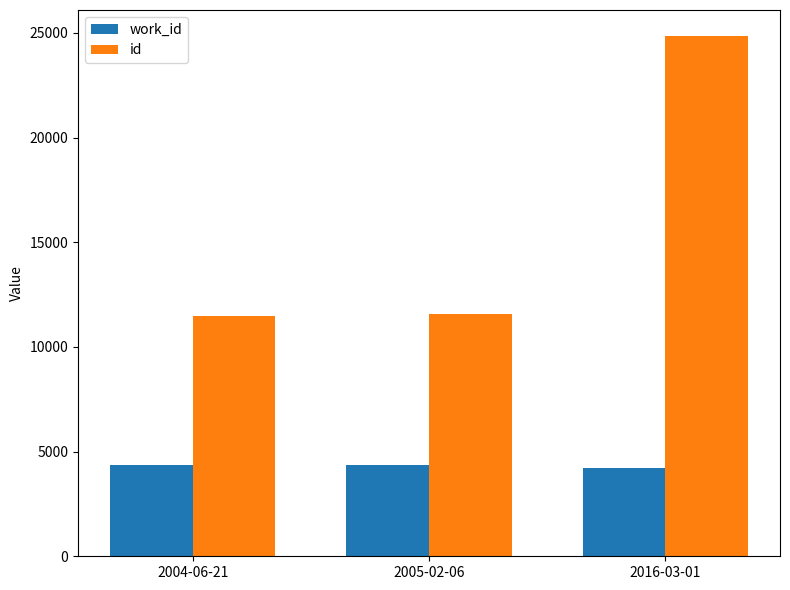

What is the difference between the id values at 2004-06-21 and 2016-03-01?

13380